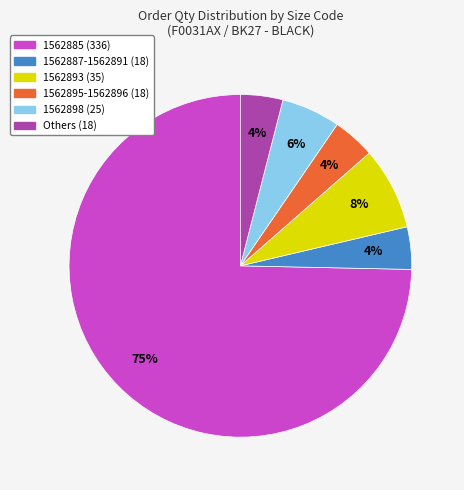

Which slice represents more than half of the pie?

1562885 (336)